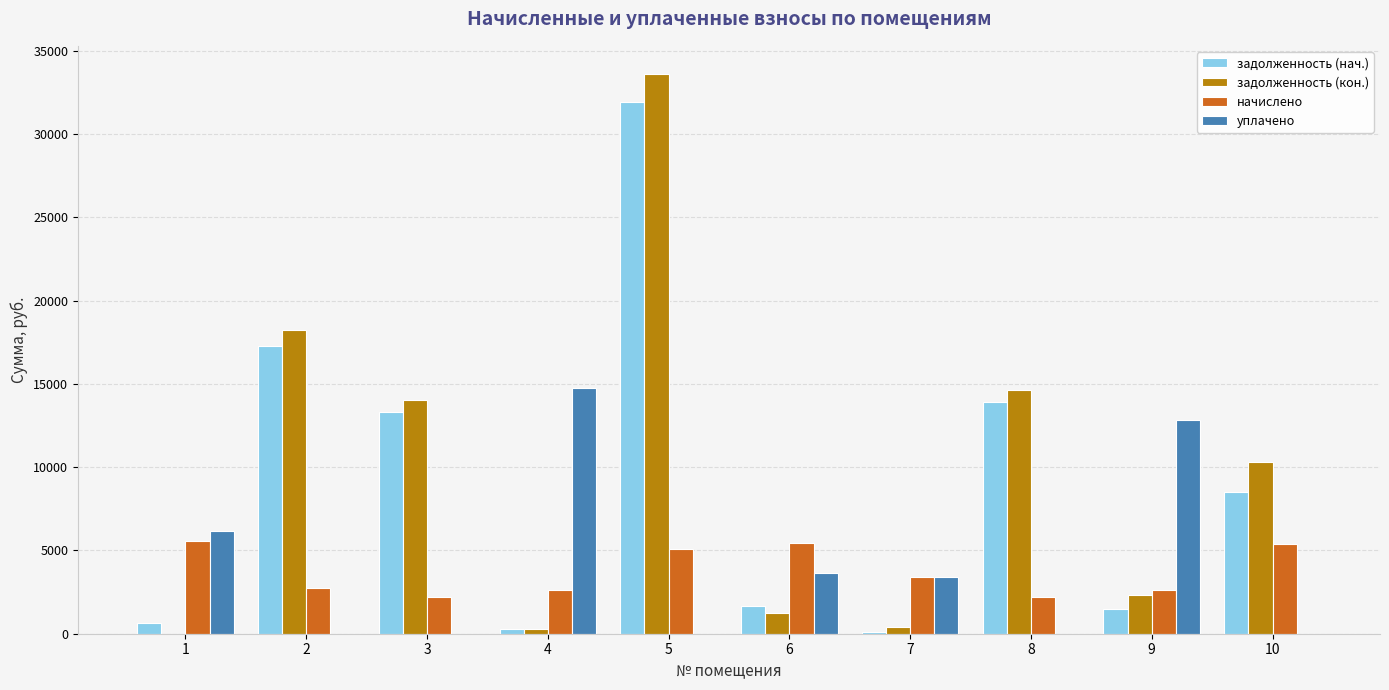

Which series changed the most between 1 and 3?

задолженность (кон.)